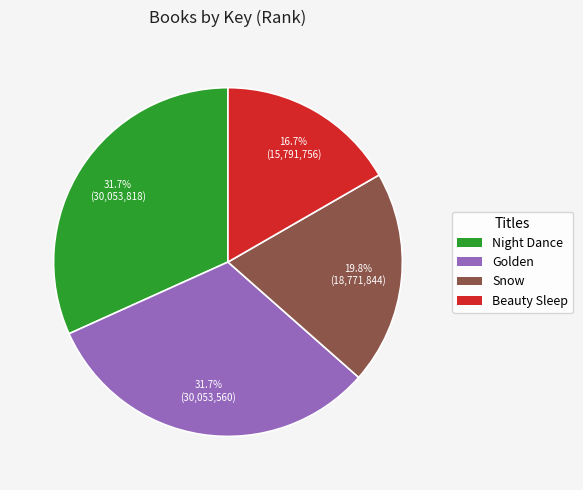

Is there any slice that represents more than half of the pie?

No